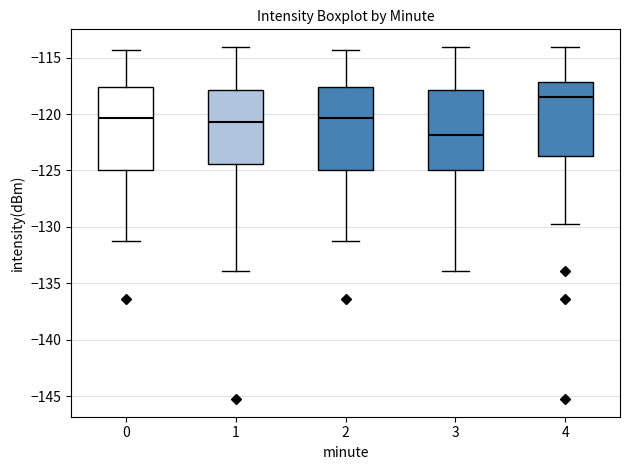

Reading left to right, read every box against the y-axis: the position of its median line, the range the box covers, and the ends of its whiskers. The values are not printed on the chart, so give them approximately, as read against the axis.

0: median -120.5, box -125.0 to -117.5, whiskers -131.0 to -114.5
1: median -120.5, box -124.5 to -118.0, whiskers -134.0 to -114.0
2: median -120.5, box -125.0 to -117.5, whiskers -131.0 to -114.5
3: median -122.0, box -125.0 to -118.0, whiskers -134.0 to -114.0
4: median -118.5, box -123.5 to -117.0, whiskers -129.5 to -114.0